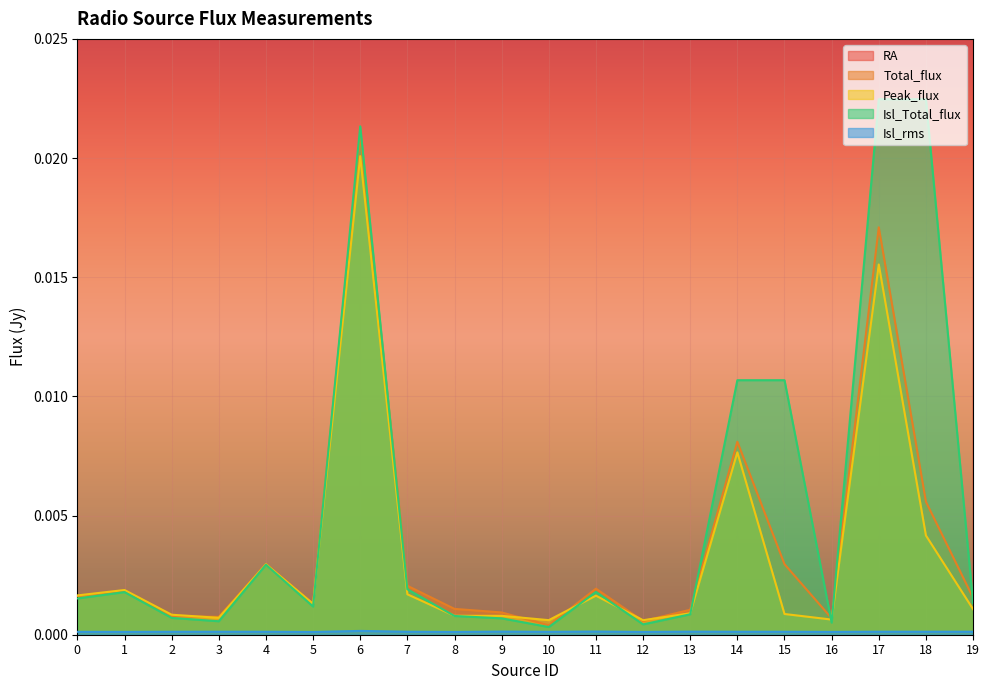

True or false: RA and Total_flux cross at least once.

False